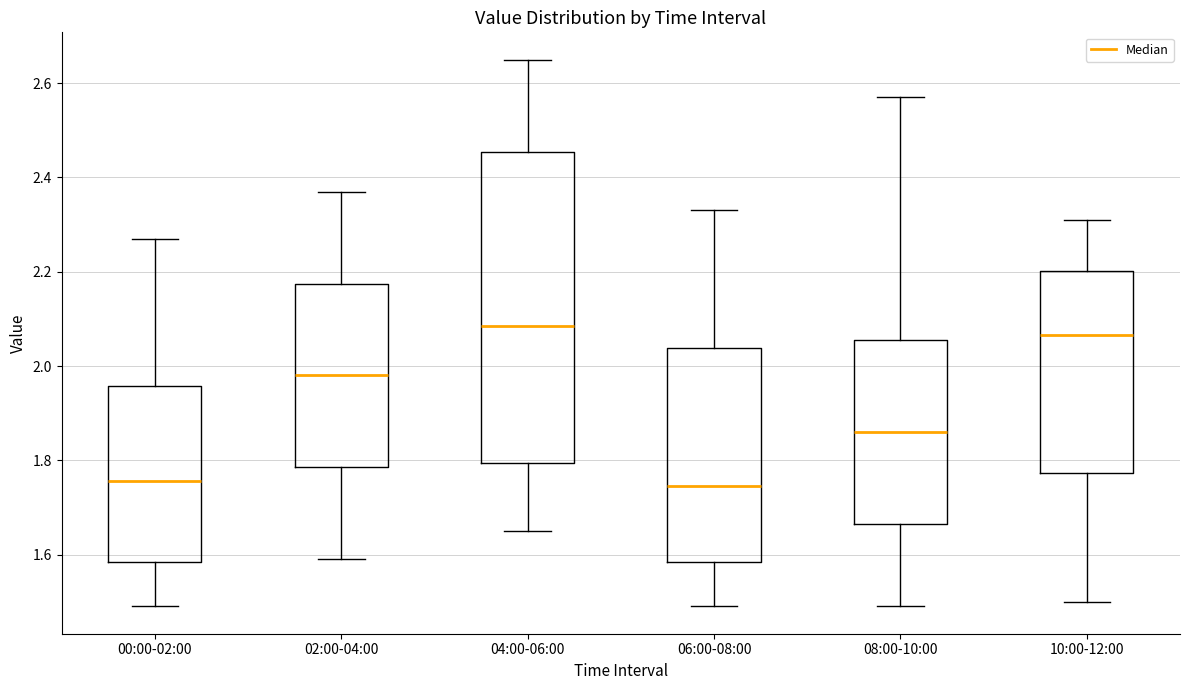

Which box's median line is the highest?

04:00-06:00